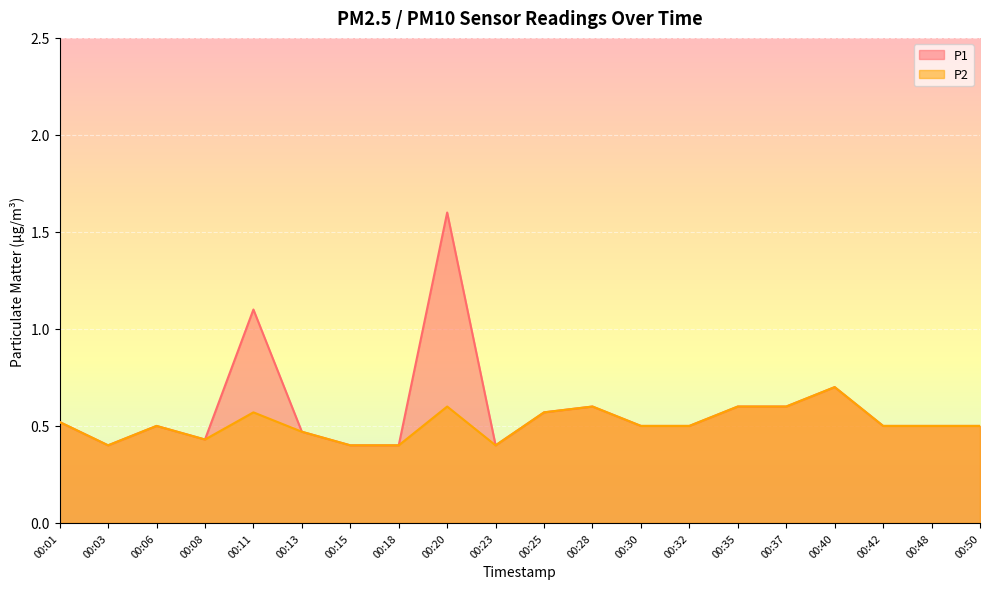

Where is the first local maximum for P2?

00:06